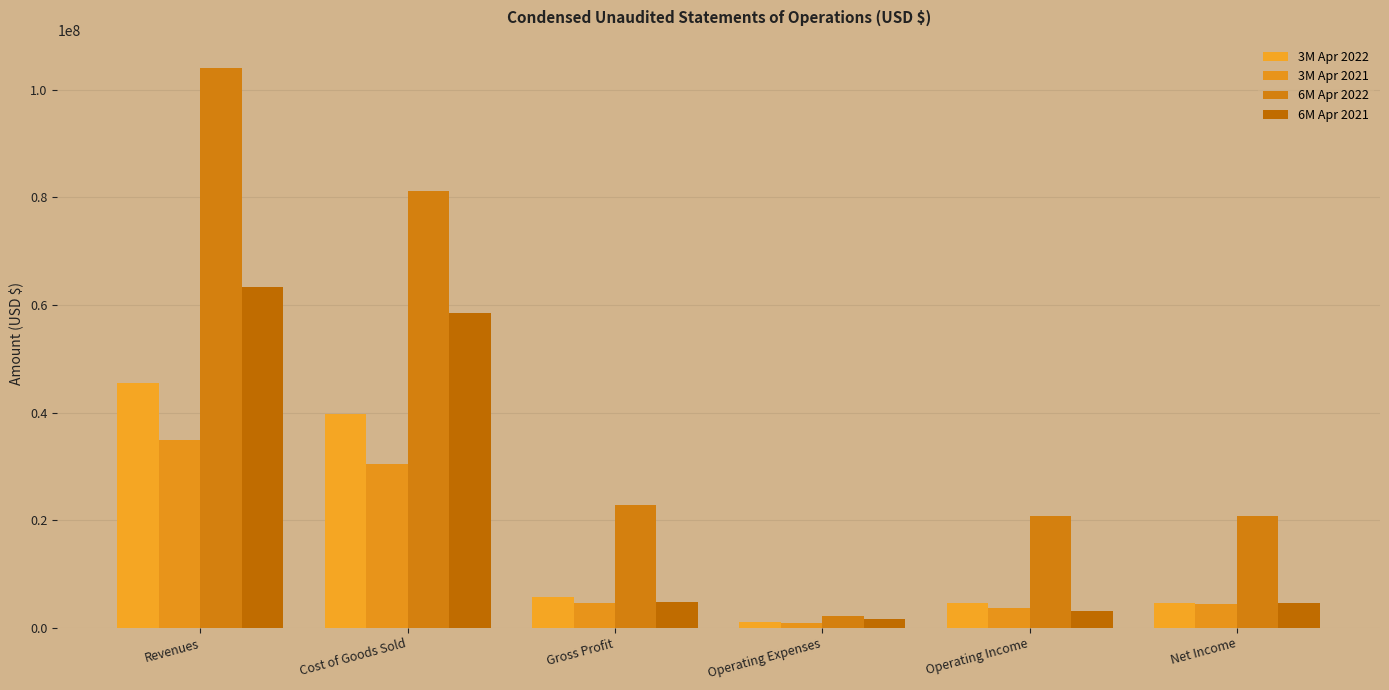

What is the label of the 1st bar from the right?

Net Income